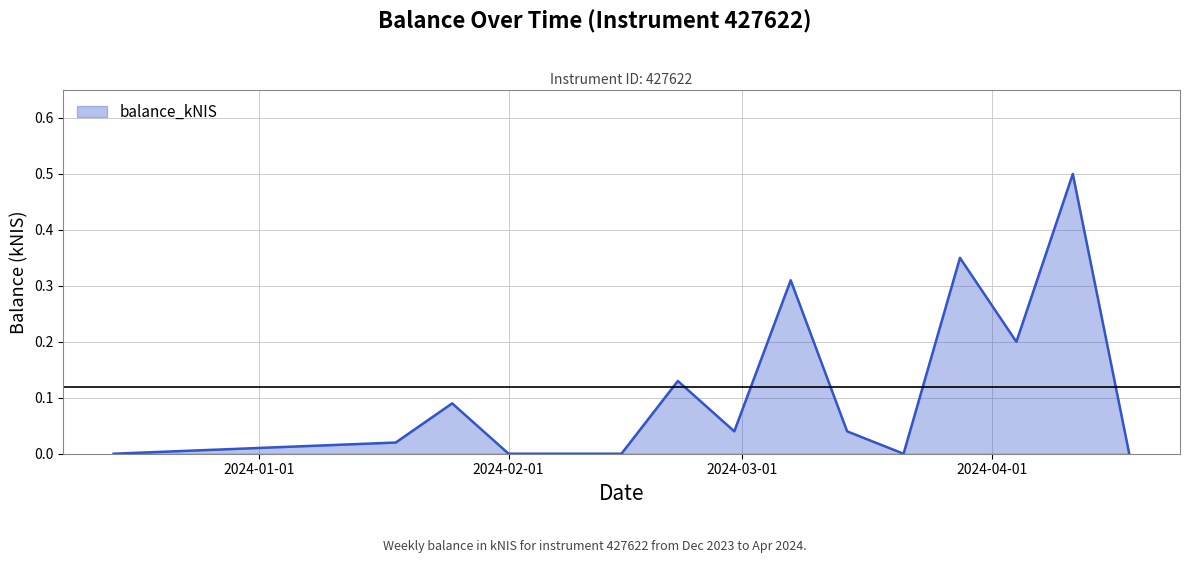

What is the maximum value shown in the chart?

0.5